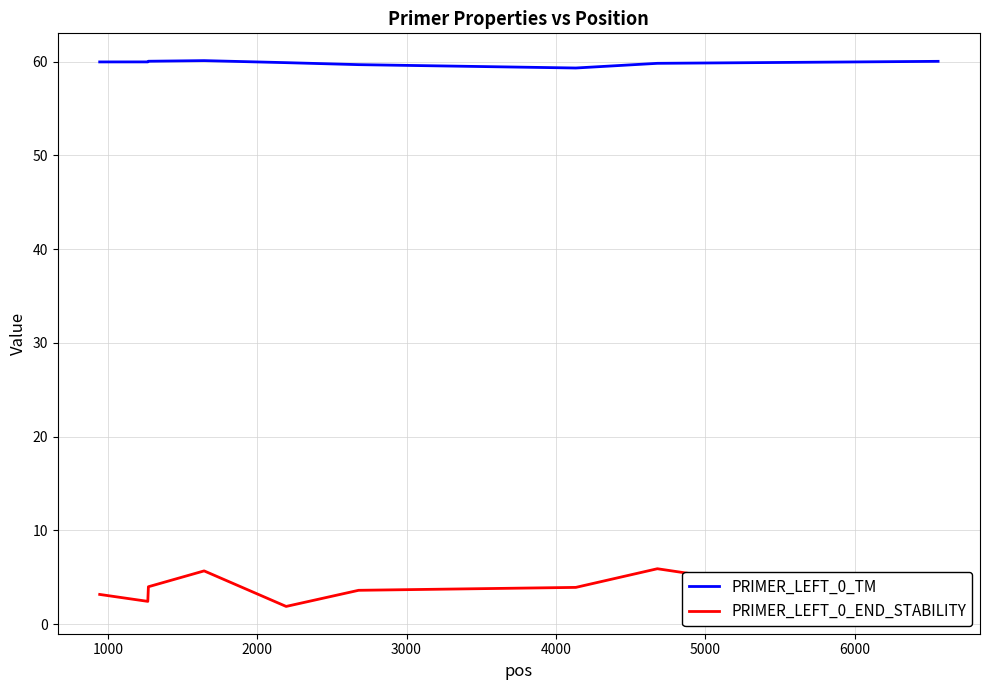

List the series in order of their peak value, highest first.

PRIMER_LEFT_0_TM, PRIMER_LEFT_0_END_STABILITY